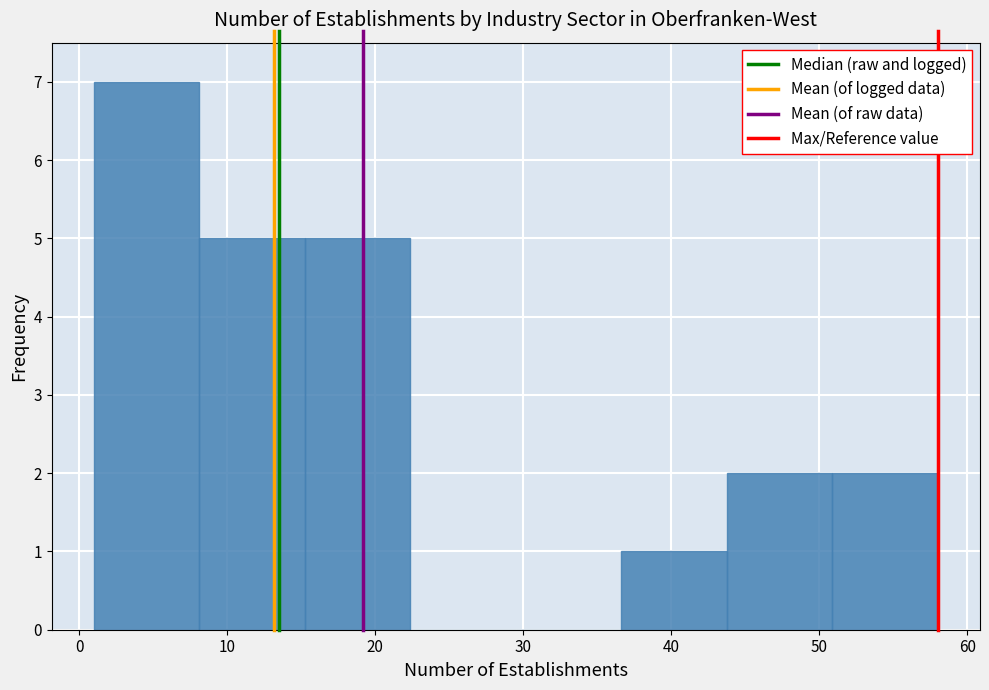

Reading left to right, list every bar in this chart as the range it spans on the x-axis followed by its height. Neither the bar edges nor the heights are printed on the chart, so give them approximately, as read against the axes.

1 to 8: 7
8 to 15: 5
15 to 22: 5
22 to 30: 0
30 to 37: 0
37 to 44: 1
44 to 51: 2
51 to 58: 2